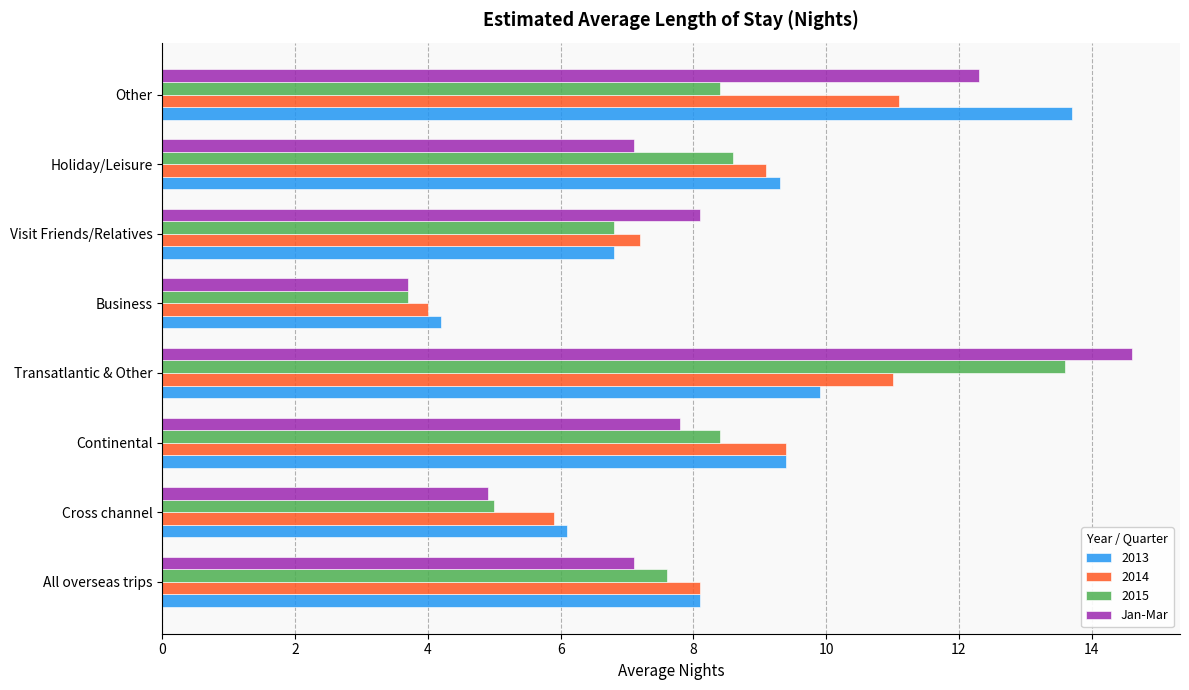

Between Cross channel and Transatlantic & Other, which series saw the biggest shift?

Jan-Mar